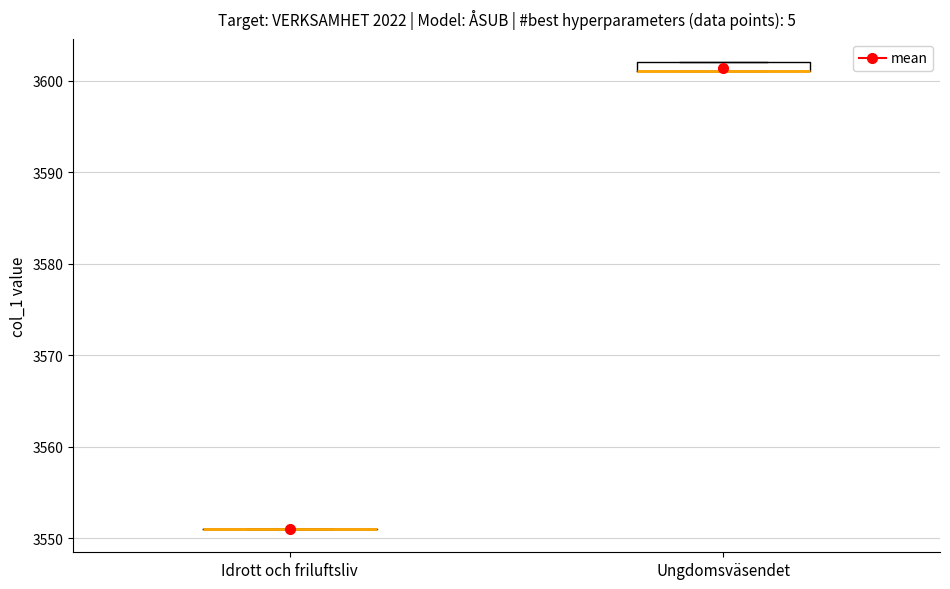

Comparing the boxes themselves (not the whiskers), which one is the tallest?

Ungdomsväsendet